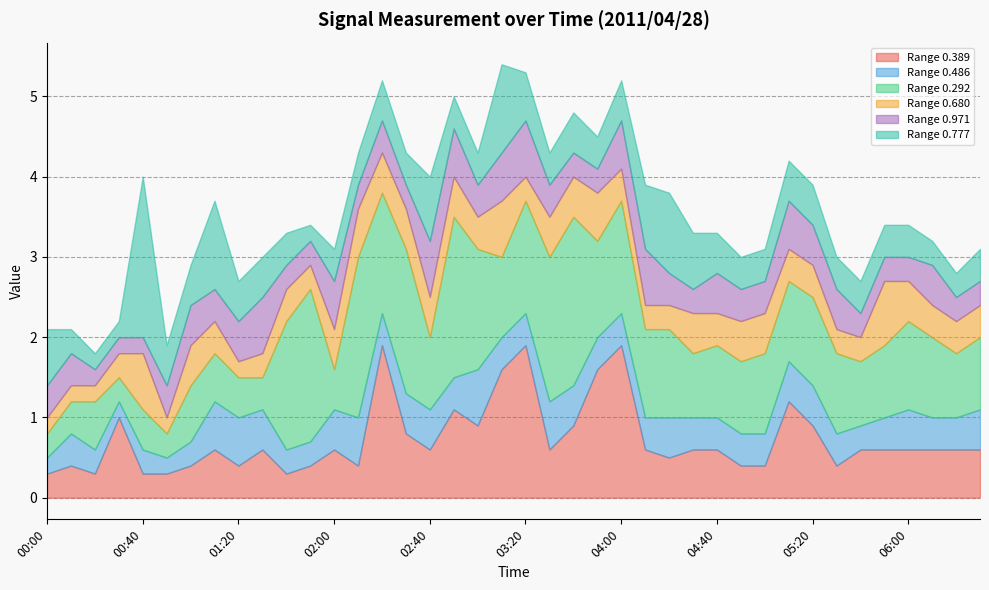

Which series ends up on top after the final intersection of 0.777 and 0.389?

0.389